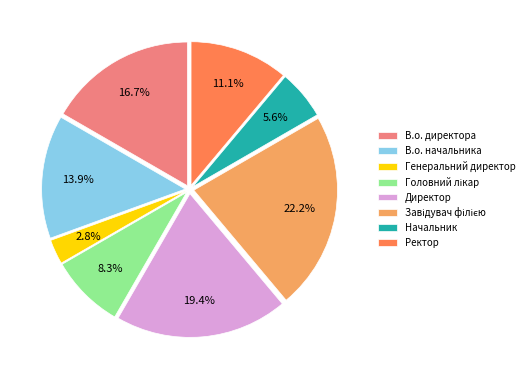

Is Генеральний директор the majority of the pie?

No